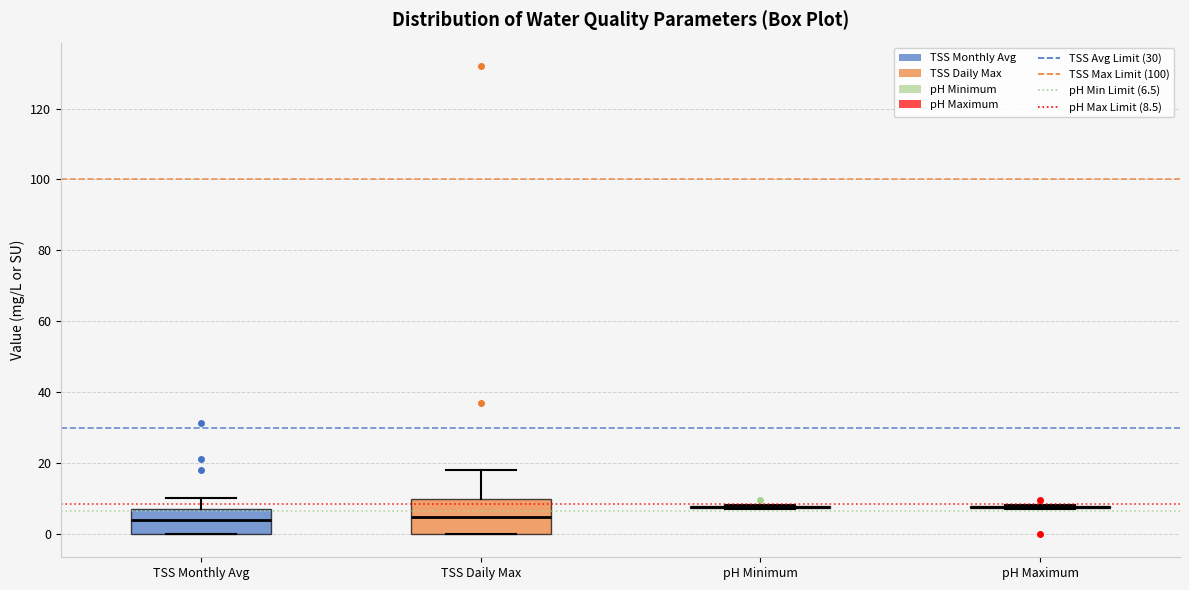

Reading left to right, transcribe this box plot: for each box, give where its median line is, the range the box spans, and where its two whiskers end, as read against the y-axis. The values are not printed on the chart, so give them approximately, as read against the axis.

TSS Monthly Avg: median 4, box 0 to 6, whiskers 0 to 10
TSS Daily Max: median 4, box 0 to 10, whiskers 0 to 18
pH Minimum: box collapsed to a line at 8, whiskers 8 to 8
pH Maximum: box collapsed to a line at 8, whiskers 8 to 8